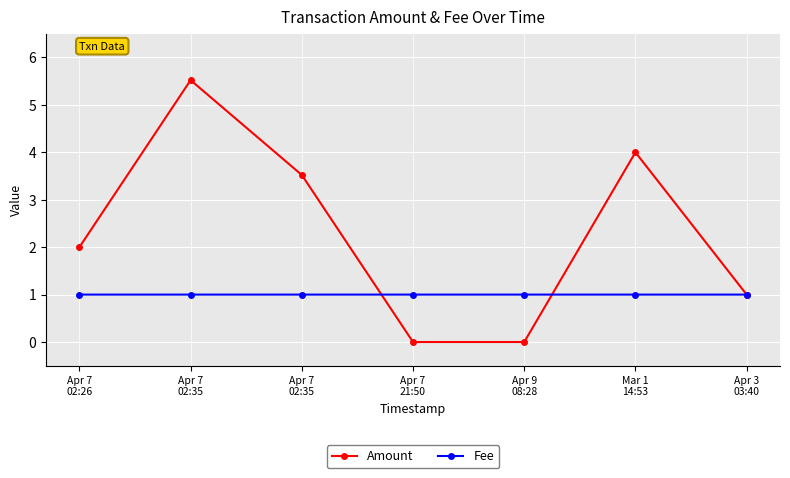

Reading left to right, list all the values displayed in this chart.

Amount: Apr 7
02:26=2.0	Apr 7
02:35=5.5	Apr 7
02:35=3.5	Apr 7
21:50=0.0	Apr 9
08:28=0.0	Mar 1
14:53=4.0	Apr 3
03:40=1.0
Fee: Apr 7
02:26=1.0	Apr 7
02:35=1.0	Apr 7
02:35=1.0	Apr 7
21:50=1.0	Apr 9
08:28=1.0	Mar 1
14:53=1.0	Apr 3
03:40=1.0